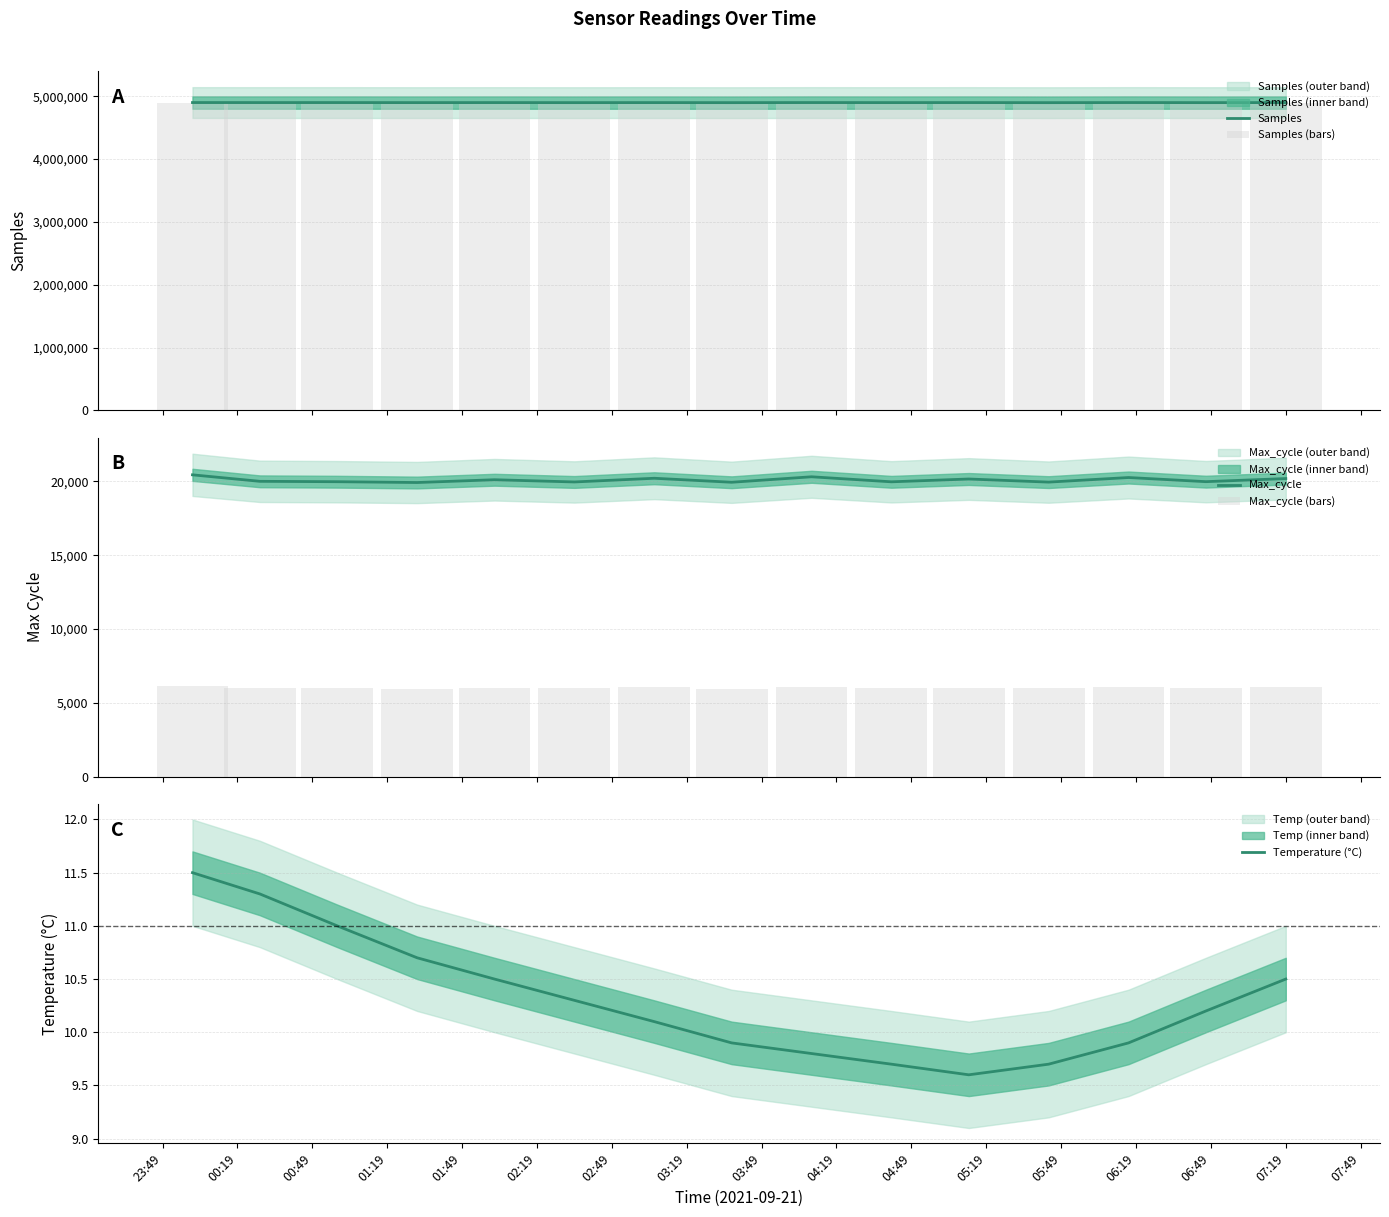

Between 04:49 and 05:49, which series saw the biggest shift?

Samples